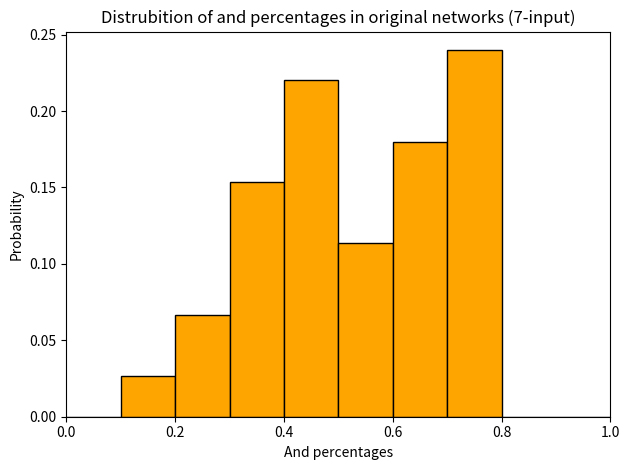

How tall is the bar that spans 0.7 to 0.8 on the x-axis? The values are not printed on the chart, so give them approximately, as read against the axis.

0.240